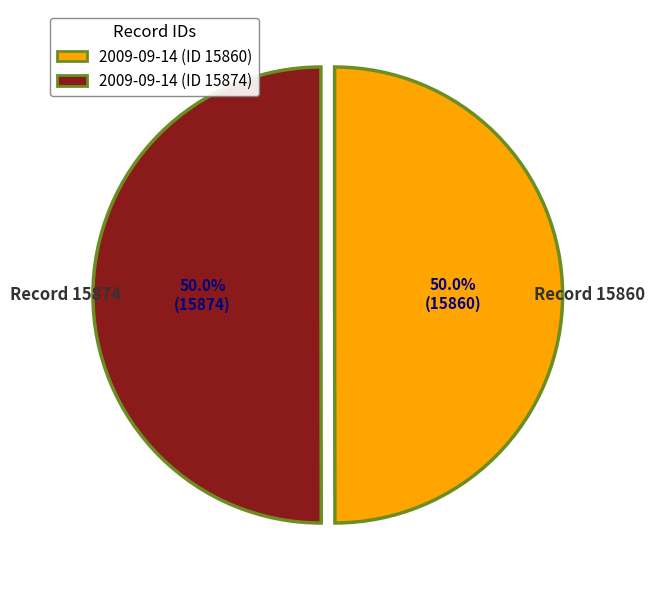

What is the ratio of the value at 2009-09-14 (ID 15874) to the value at 2009-09-14 (ID 15860)?

1.0